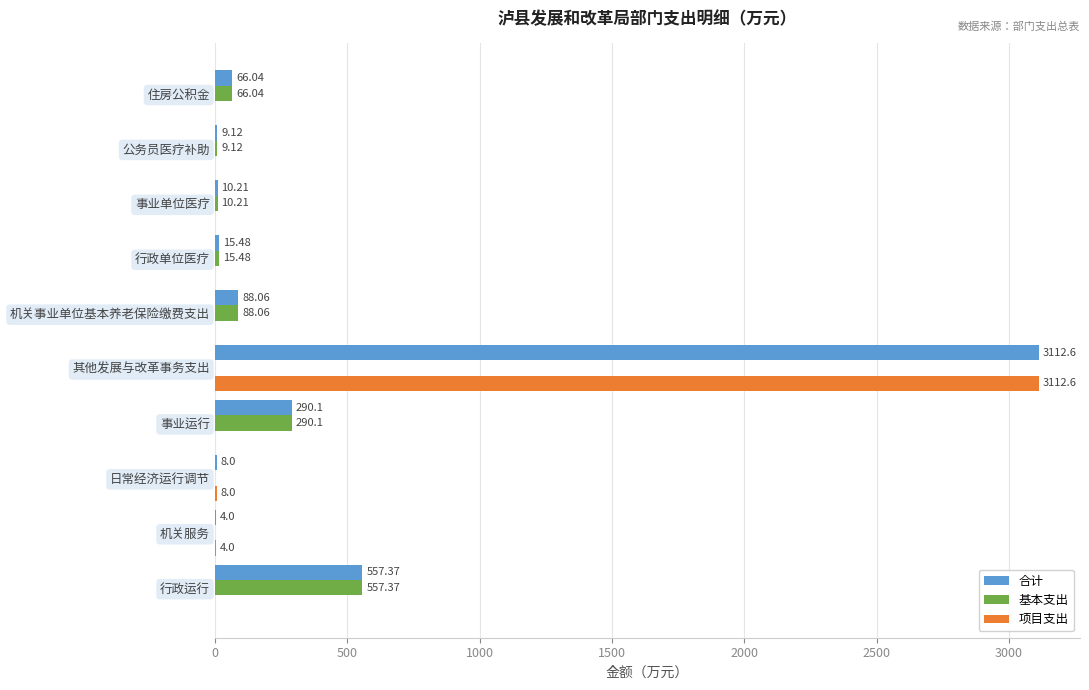

Is the value of 项目支出 at 事业单位医疗 greater than the value of 合计 at 行政运行?

No